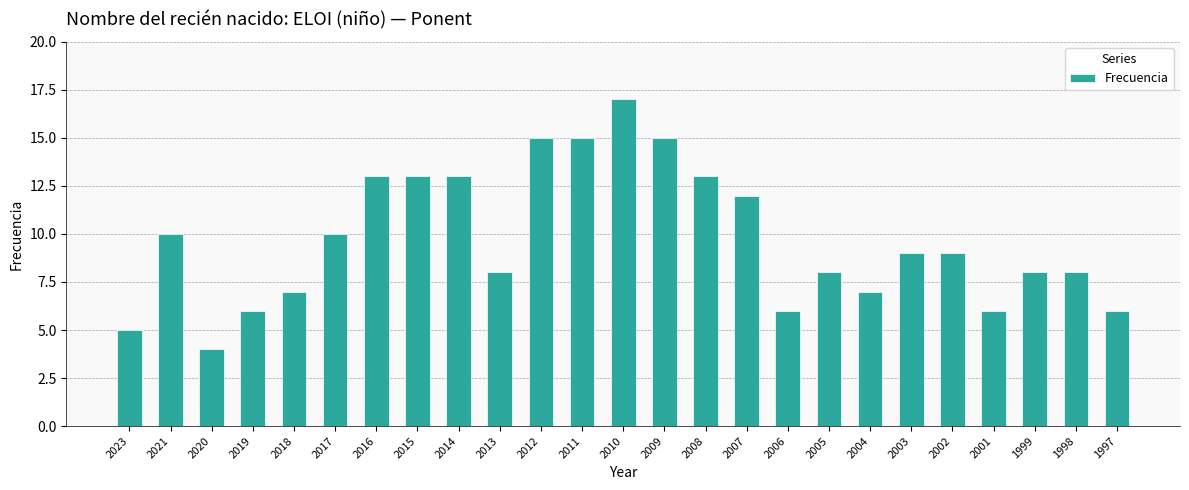

What is the difference between the values at 2012 and 1999?

7